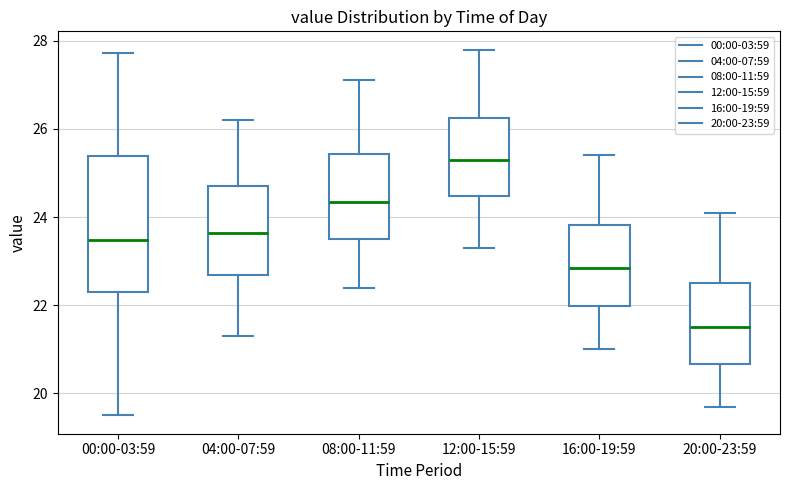

Reading left to right, transcribe this box plot: for each box, give where its median line is, the range the box spans, and where its two whiskers end, as read against the y-axis. The values are not printed on the chart, so give them approximately, as read against the axis.

00:00-03:59: median 23.4, box 22.2 to 25.4, whiskers 19.6 to 27.8
04:00-07:59: median 23.6, box 22.6 to 24.8, whiskers 21.4 to 26.2
08:00-11:59: median 24.4, box 23.6 to 25.4, whiskers 22.4 to 27.2
12:00-15:59: median 25.4, box 24.4 to 26.2, whiskers 23.4 to 27.8
16:00-19:59: median 22.8, box 22.0 to 23.8, whiskers 21.0 to 25.4
20:00-23:59: median 21.6, box 20.6 to 22.6, whiskers 19.8 to 24.2